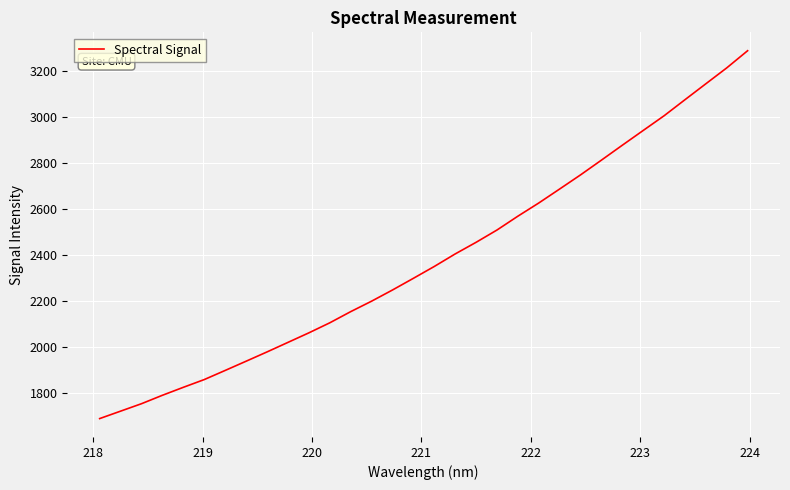

How many values are below 2349?

16